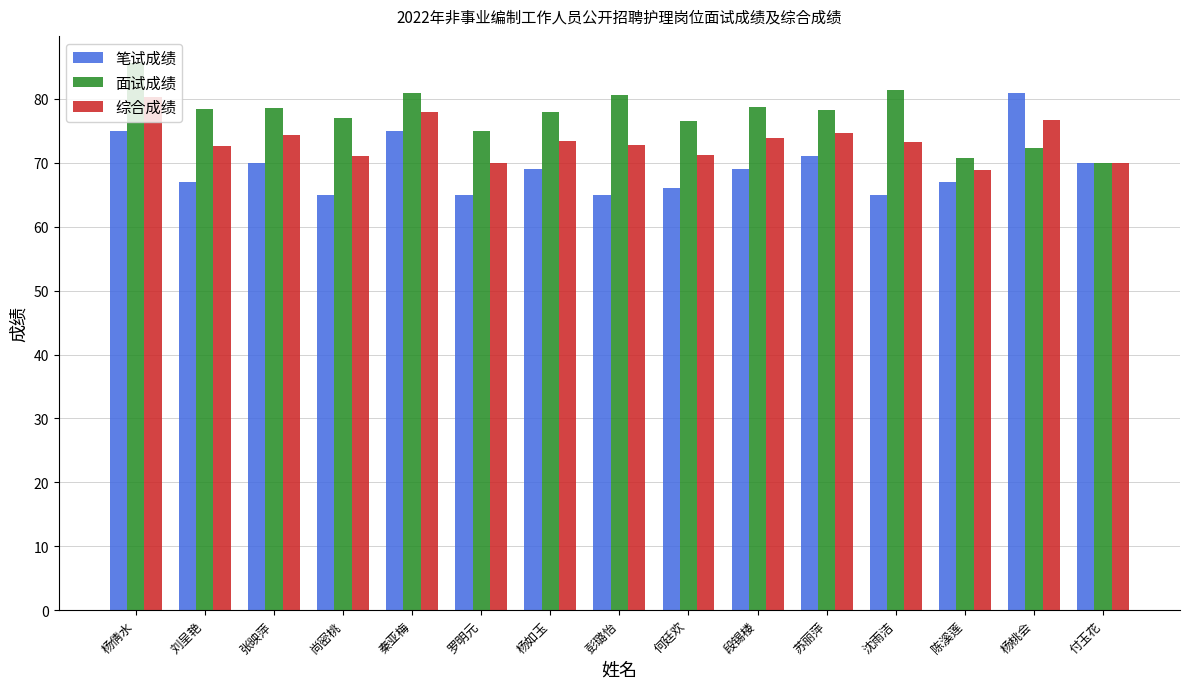

Is the value of 笔试成绩 at 陈溪莲 greater than the value of 综合成绩 at 罗明元?

No